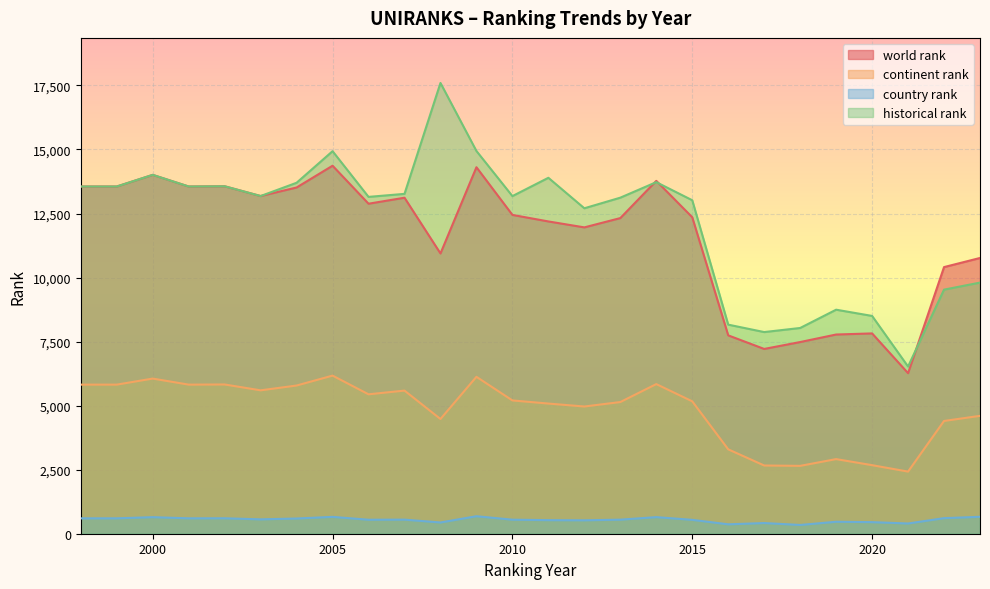

At which category does country rank reach its first local peak?

2000